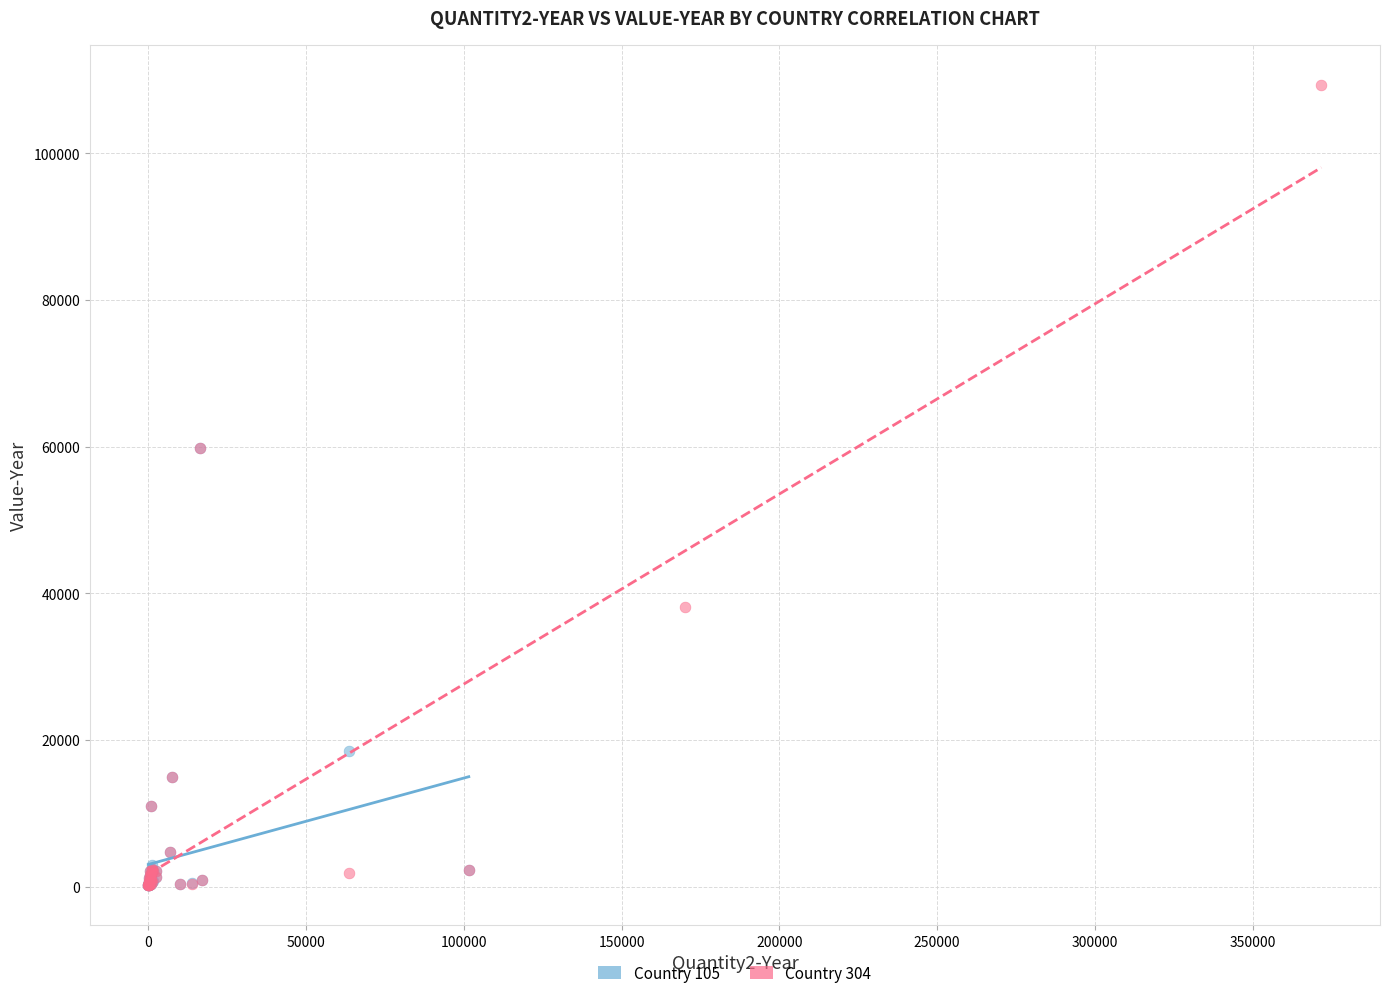

Which series has the widest spread of Y values?

Country 304